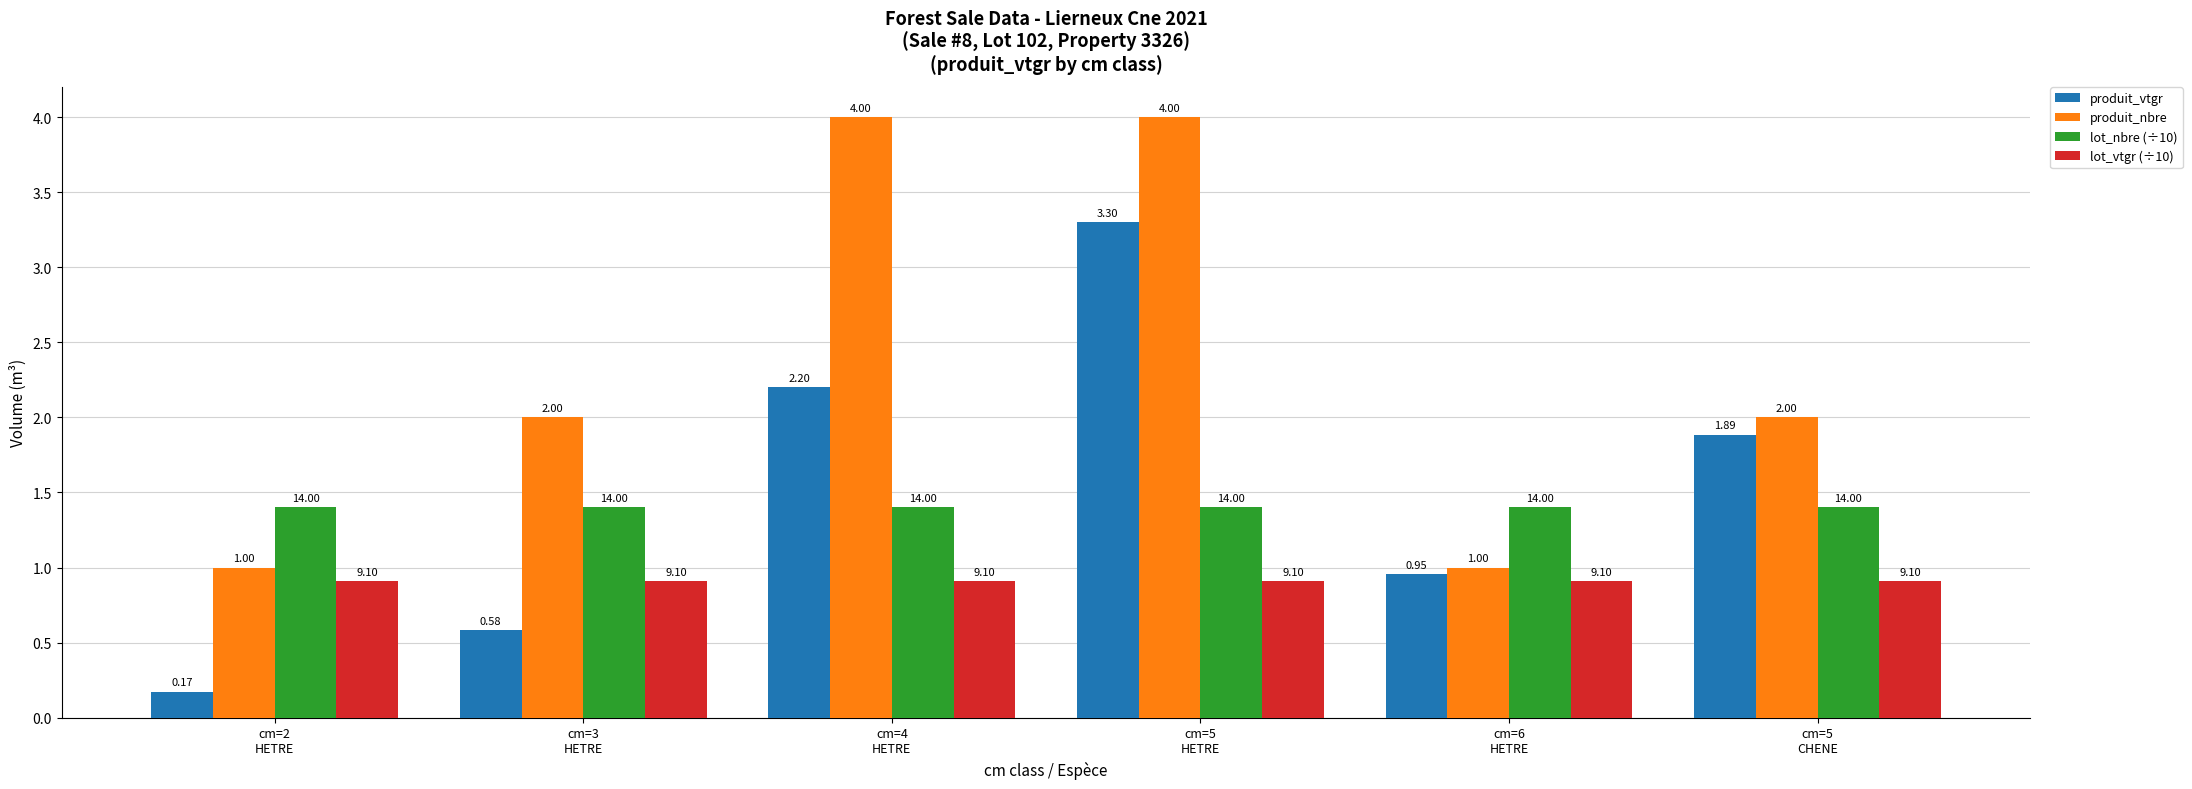

At which category is the sum across all series the highest?

cm=5
HETRE